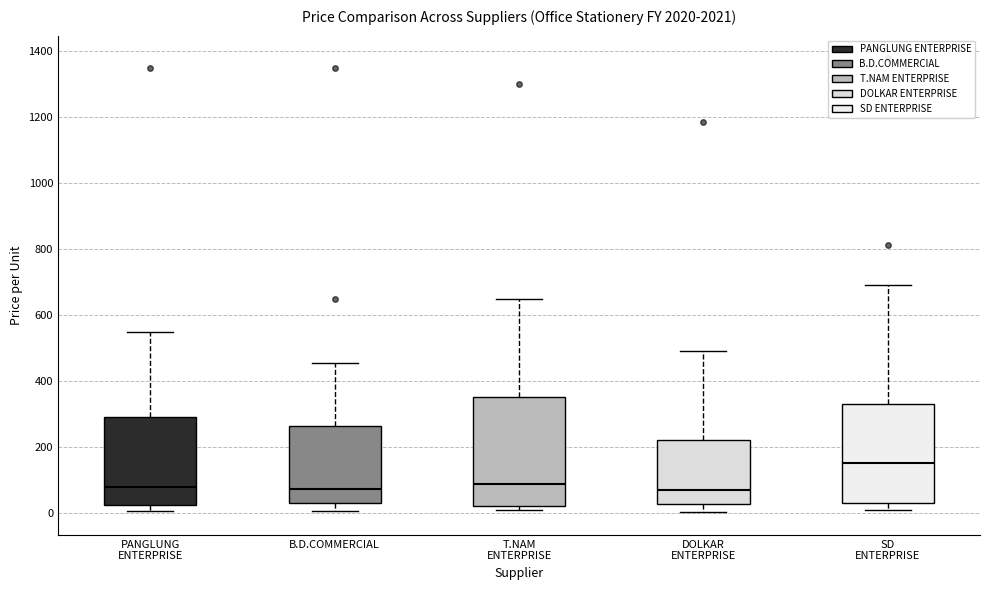

Reading left to right, transcribe this box plot: for each box, give where its median line is, the range the box spans, and where its two whiskers end, as read against the y-axis. The values are not printed on the chart, so give them approximately, as read against the axis.

PANGLUNG ENTERPRISE: median 80, box 20 to 280, whiskers 0 to 540
B.D.COMMERCIAL: median 80, box 20 to 260, whiskers 0 to 460
T.NAM ENTERPRISE: median 80, box 20 to 360, whiskers 0 to 660
DOLKAR ENTERPRISE: median 80, box 20 to 220, whiskers 0 to 500
SD ENTERPRISE: median 160, box 20 to 340, whiskers 0 to 700